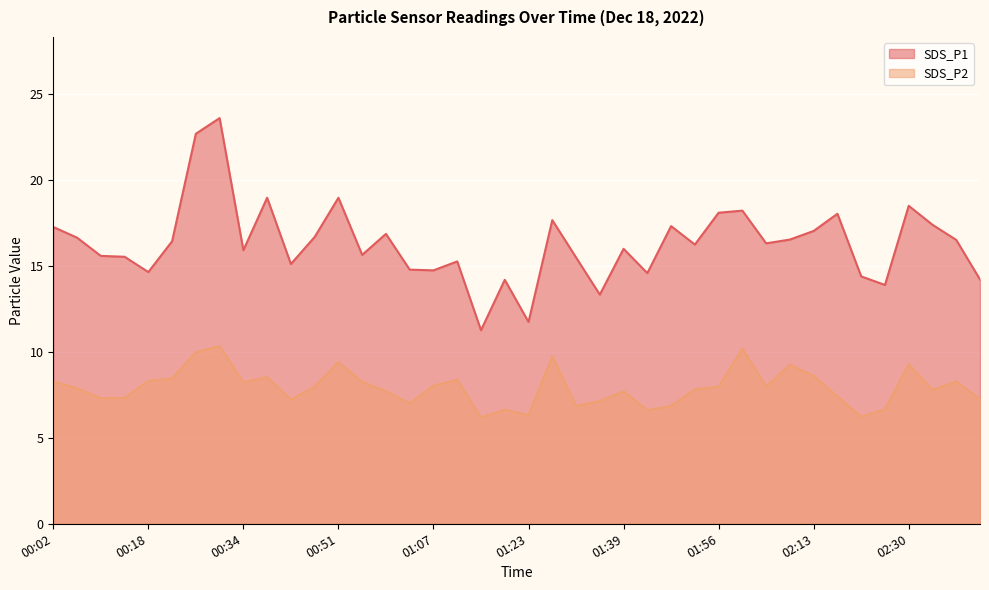

Does the chart display data point markers on the line(s)?

No